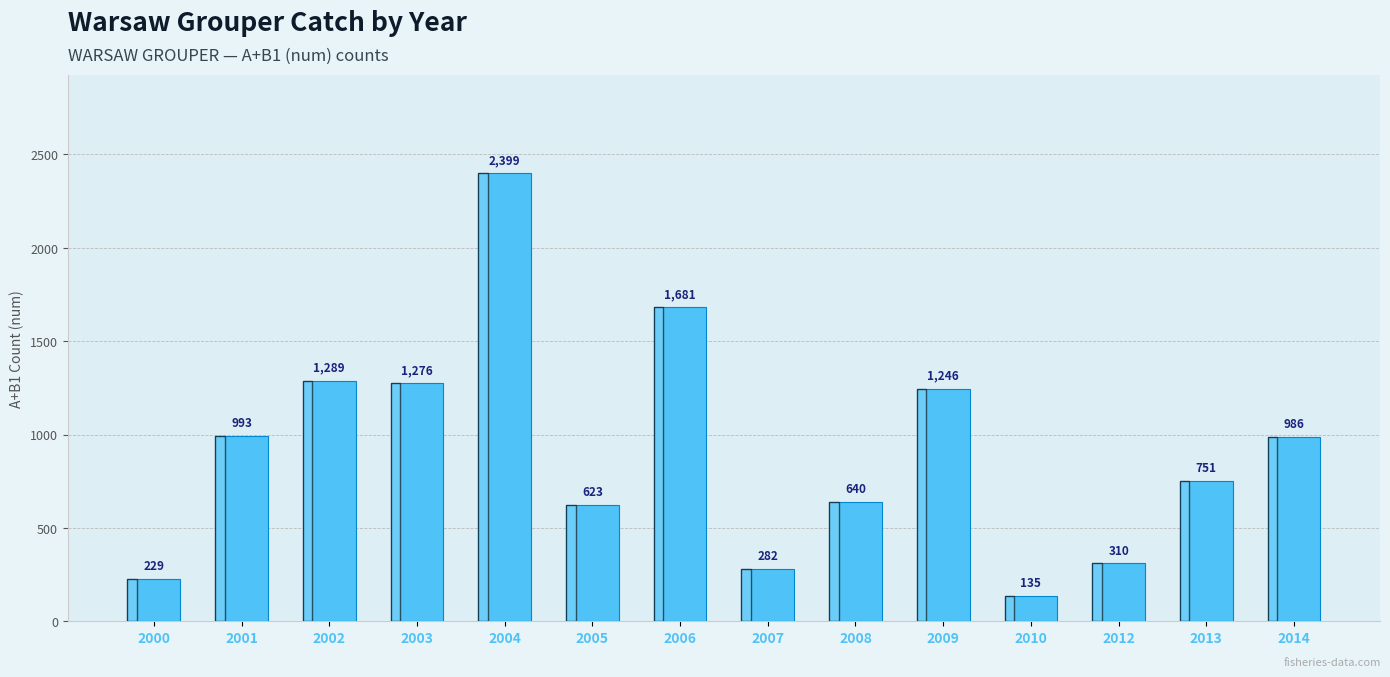

Reading left to right, what are all the values shown in this chart?

2000=229	2001=993	2002=1289	2003=1276	2004=2399	2005=623	2006=1681	2007=282	2008=640	2009=1246	2010=135	2012=310	2013=751	2014=986